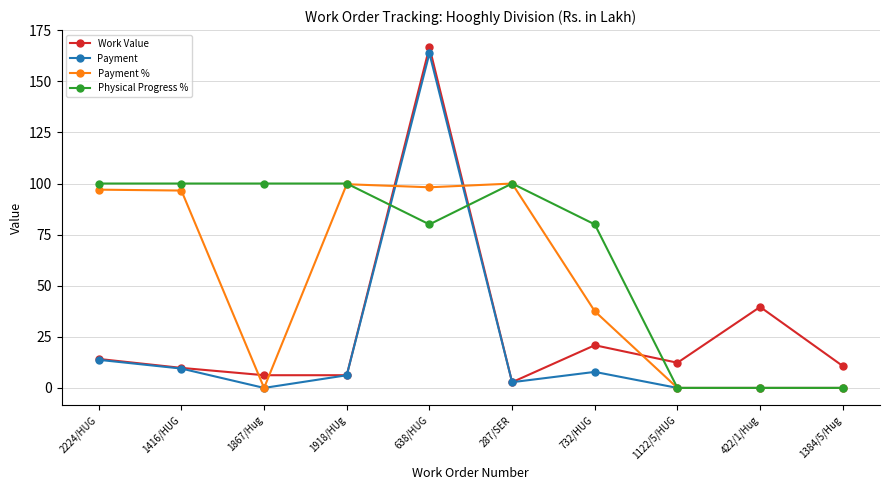

True or false: Physical Progress % has a value of 80.0 at 638/HUG.

True